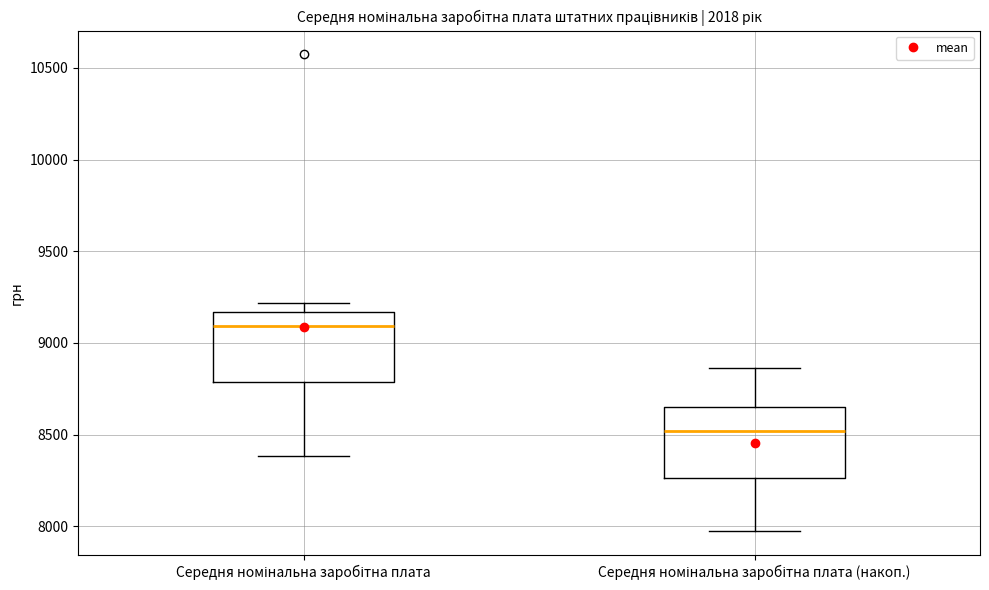

Reading left to right, transcribe this box plot: for each box, give where its median line is, the range the box spans, and where its two whiskers end, as read against the y-axis. The values are not printed on the chart, so give them approximately, as read against the axis.

Середня номінальна заробітна плата: median 9100, box 8800 to 9150, whiskers 8400 to 9200
Середня номінальна заробітна плата (накоп.): median 8500, box 8250 to 8650, whiskers 7950 to 8850